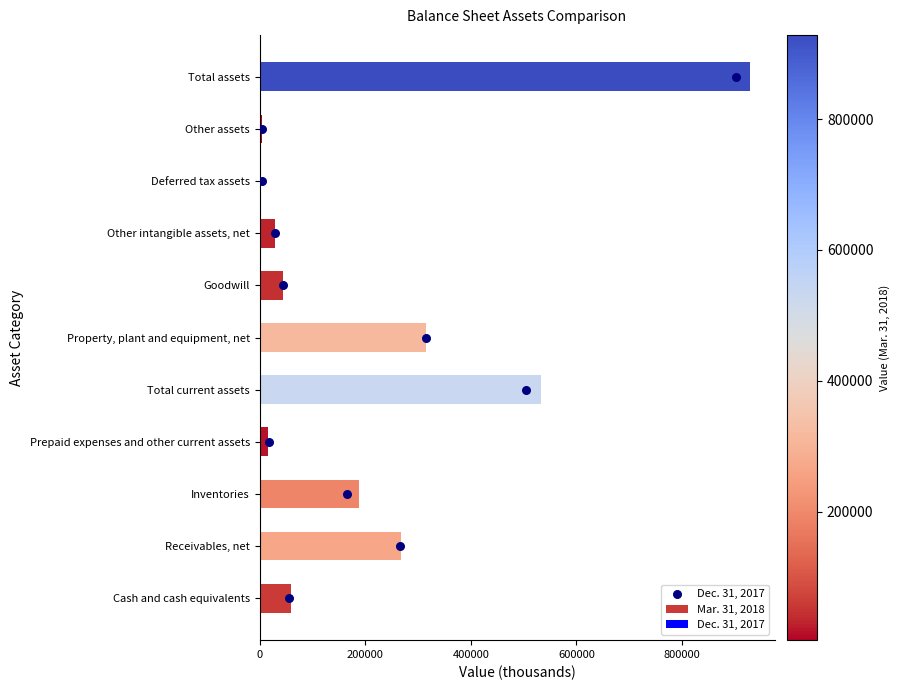

The Mar. 31, 2018 series shows 127763 at Inventories. True or false?

False